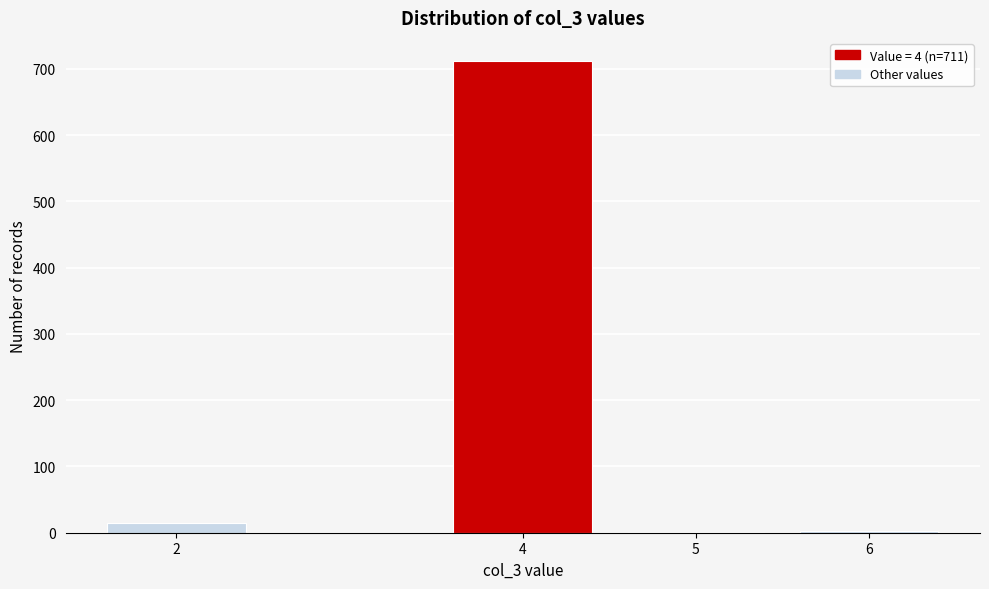

What is the sum of all values?

729